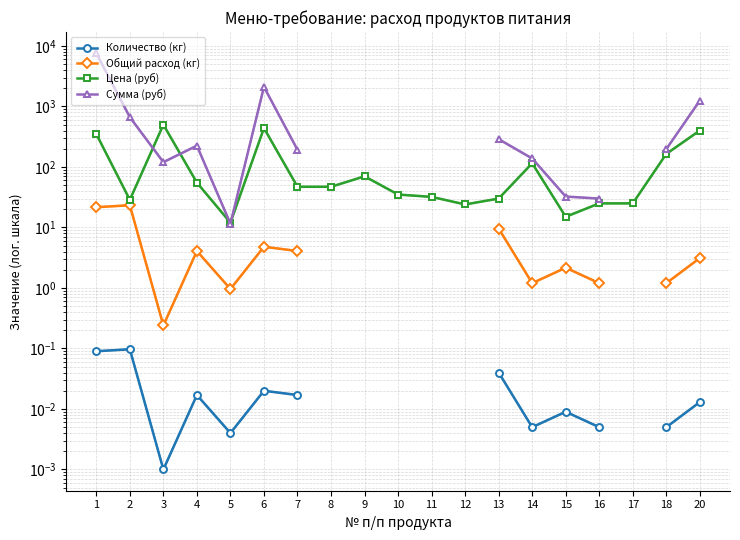

True or false: Сумма (руб) has a value of 665.1 at 2.

True